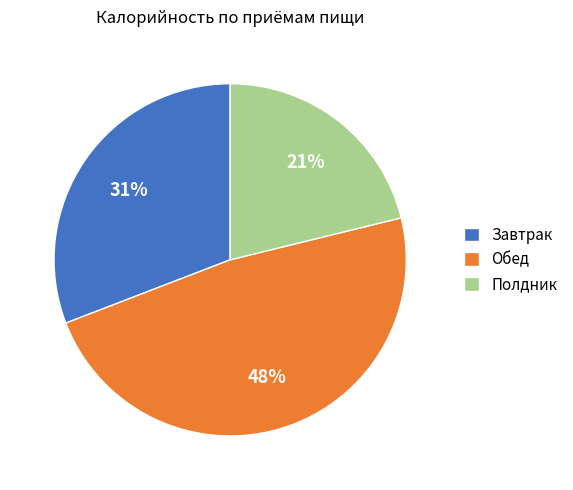

Which slice is the smallest?

Полдник